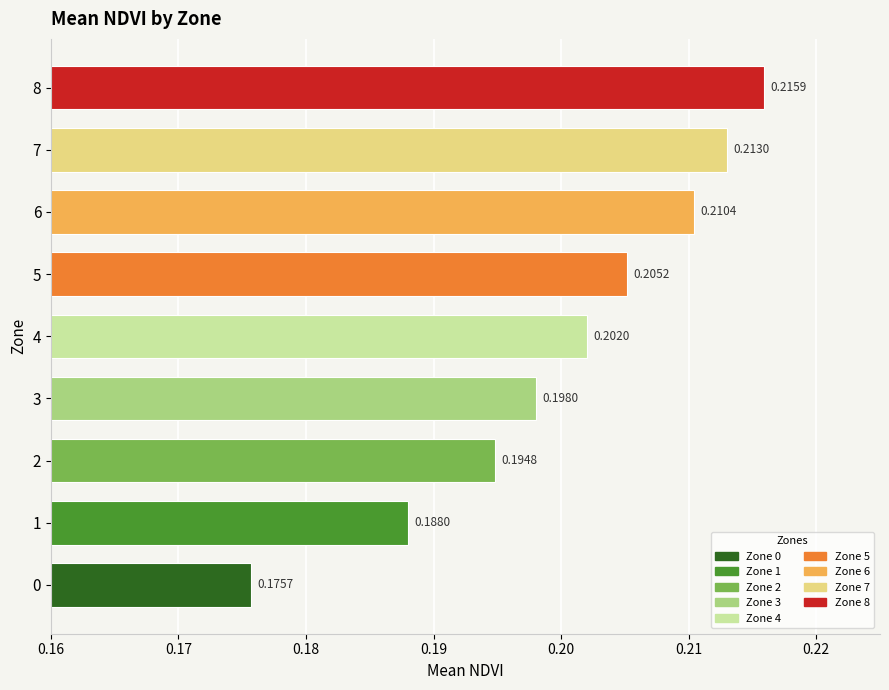

At which label is the value closest to 0?

0